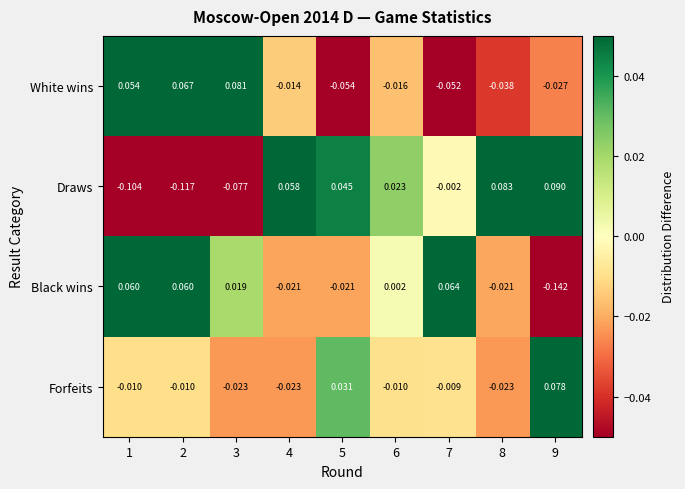

Is the value of Draws at 9 greater than the value of White wins at 4?

Yes